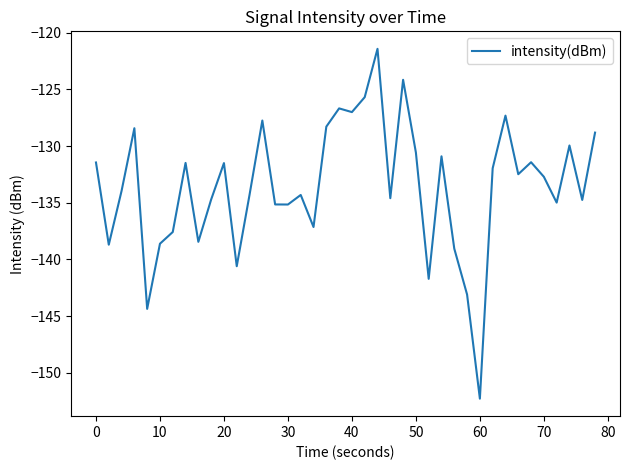

What is the difference between the maximum and minimum values?

30.9